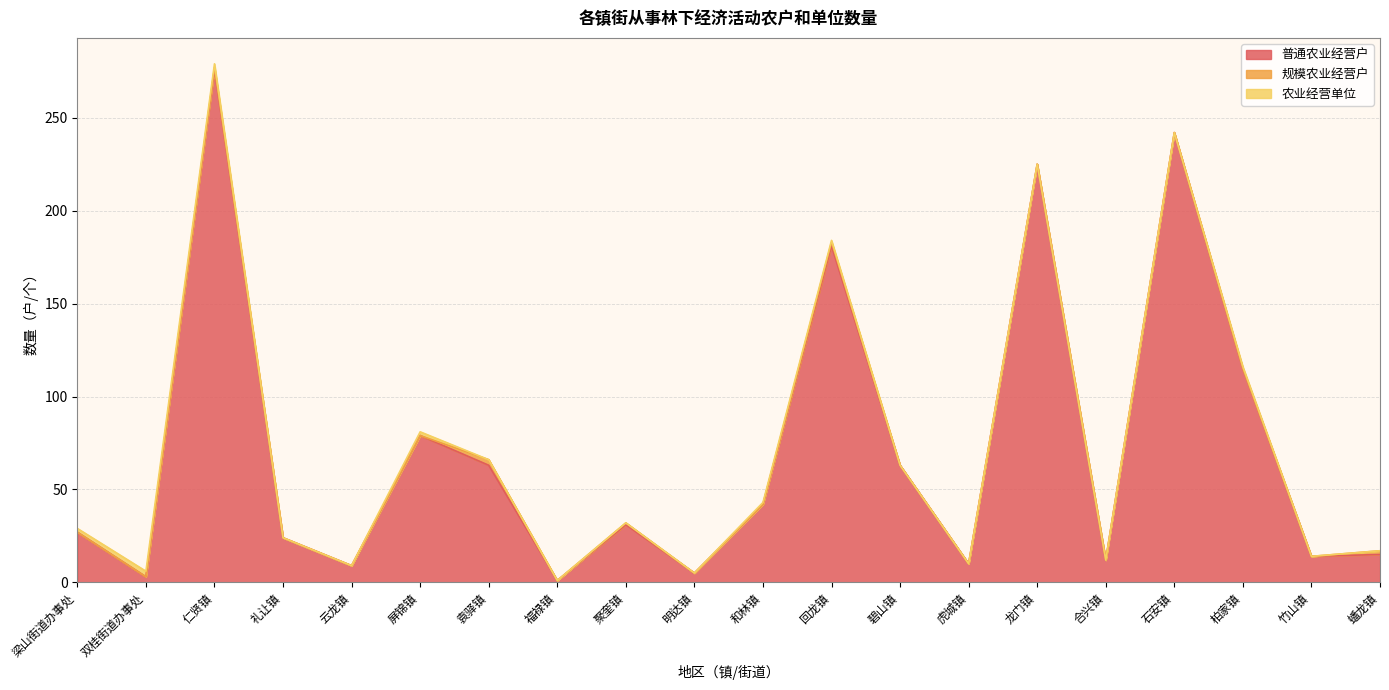

At which category is the sum across all series the highest?

仁贤镇